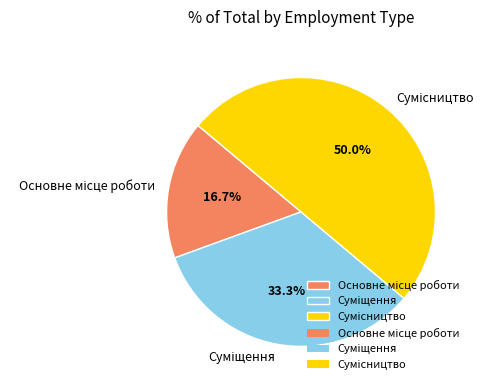

What percentage is NOT represented by Основне місце роботи?

83.3%